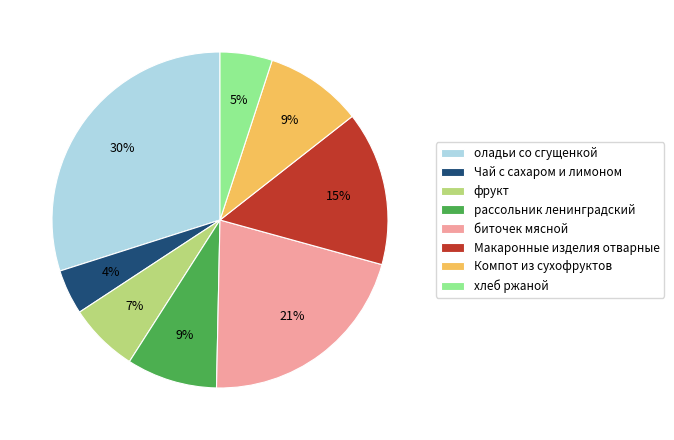

What percentage is the Макаронные изделия отварные slice, to the nearest percent?

15%